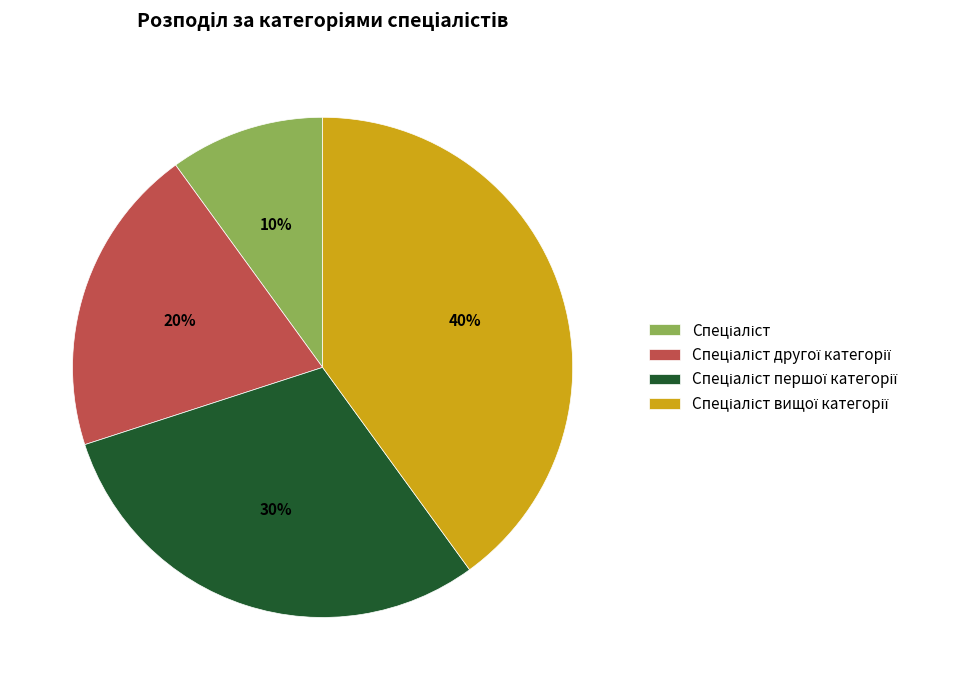

Is there a majority slice in this chart?

No